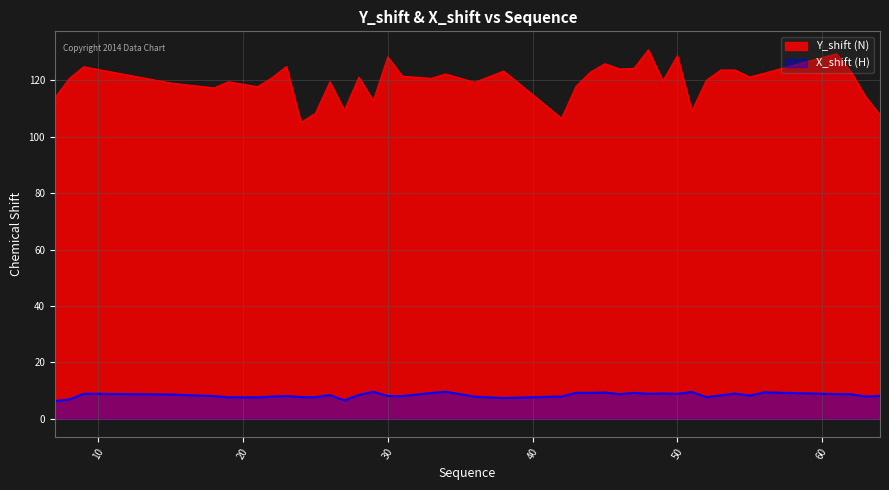

True or false: X_shift (H) and Y_shift (N) intersect in this chart.

False